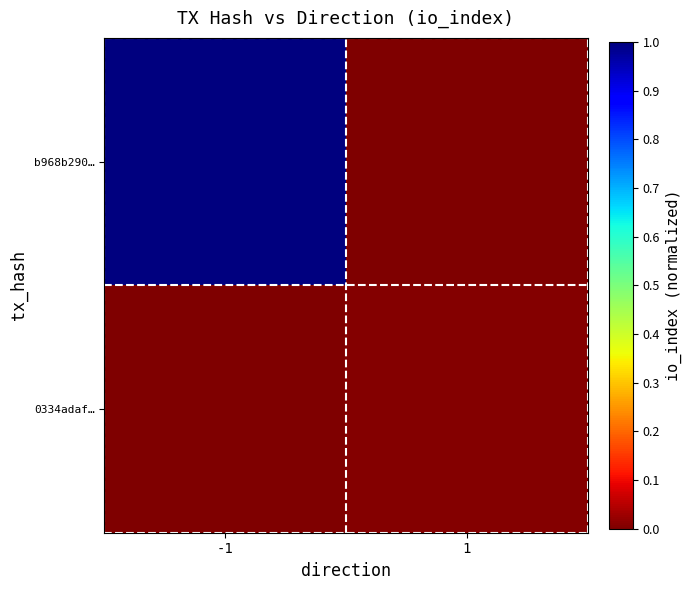

How many categories are shown in the chart?

2